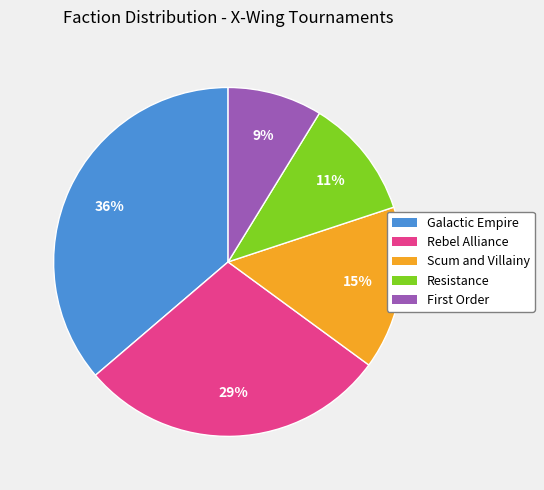

Which slice is the smallest?

First Order